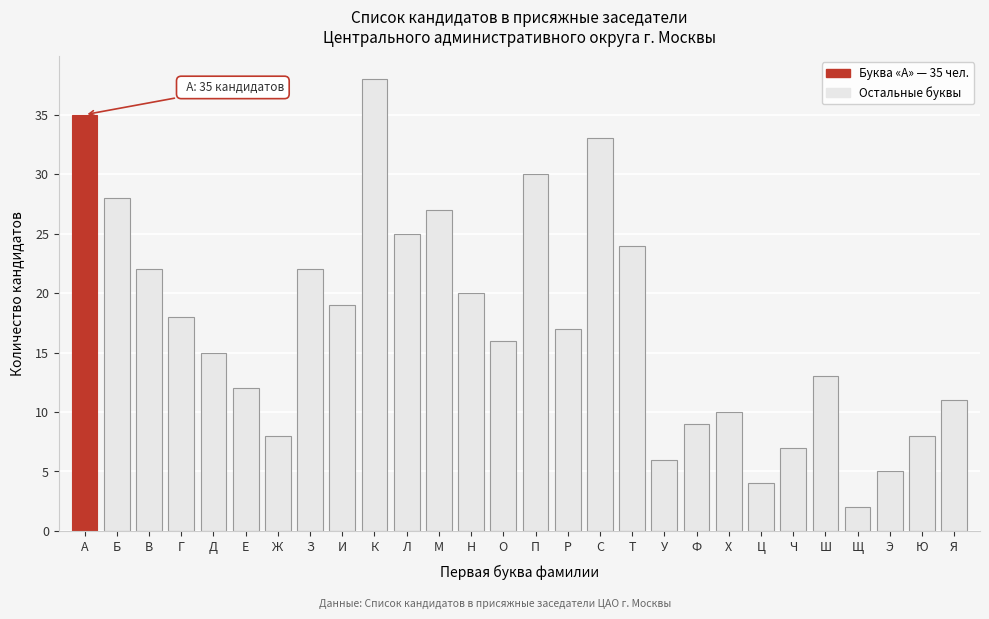

Reading right to left, what are all the values shown in this chart?

11	8	5	2	13	7	4	10	9	6	24	33	17	30	16	20	27	25	38	19	22	8	12	15	18	22	28	35